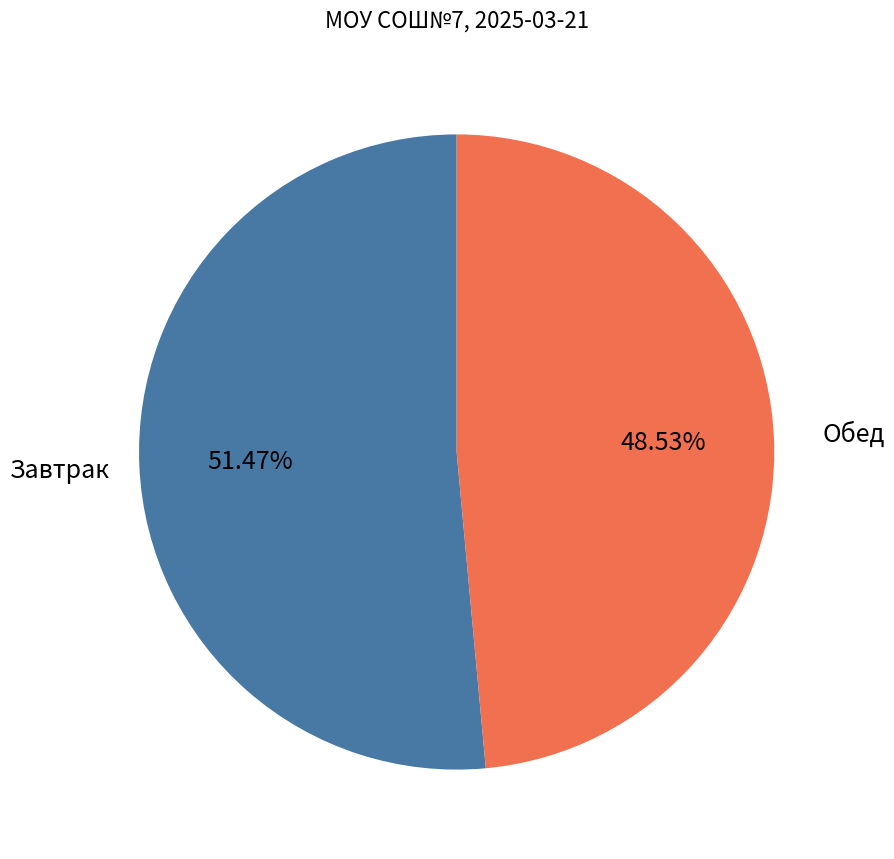

Is there a majority slice in this chart?

Yes